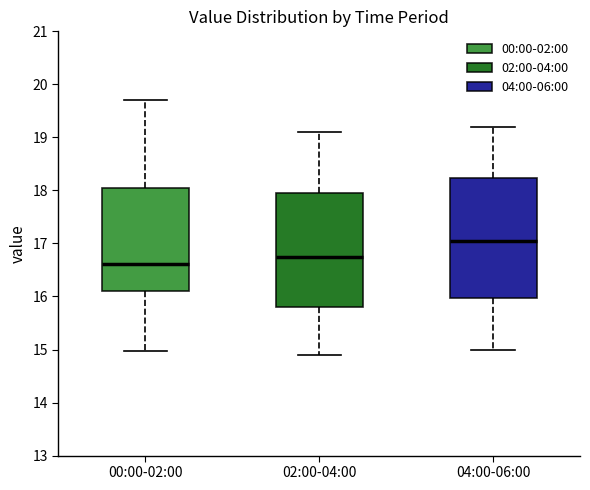

Reading left to right, read every box against the y-axis: the position of its median line, the range the box covers, and the ends of its whiskers. The values are not printed on the chart, so give them approximately, as read against the axis.

00:00-02:00: median 16.6, box 16.1 to 18.0, whiskers 15.0 to 19.7
02:00-04:00: median 16.8, box 15.8 to 18.0, whiskers 14.9 to 19.1
04:00-06:00: median 17.1, box 16.0 to 18.2, whiskers 15.0 to 19.2